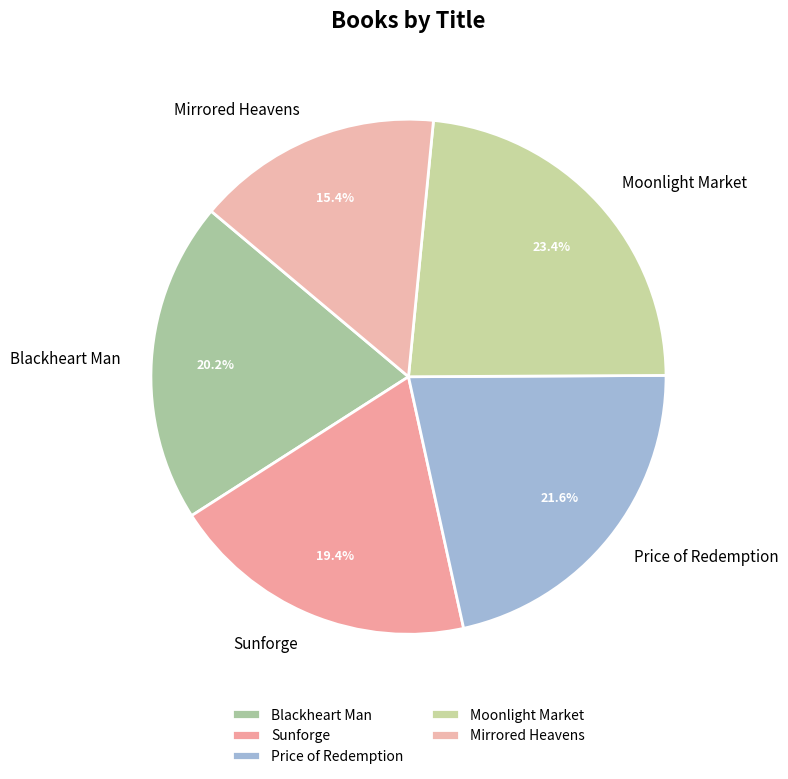

What is the total percentage of Price of Redemption and Blackheart Man?

41.8%